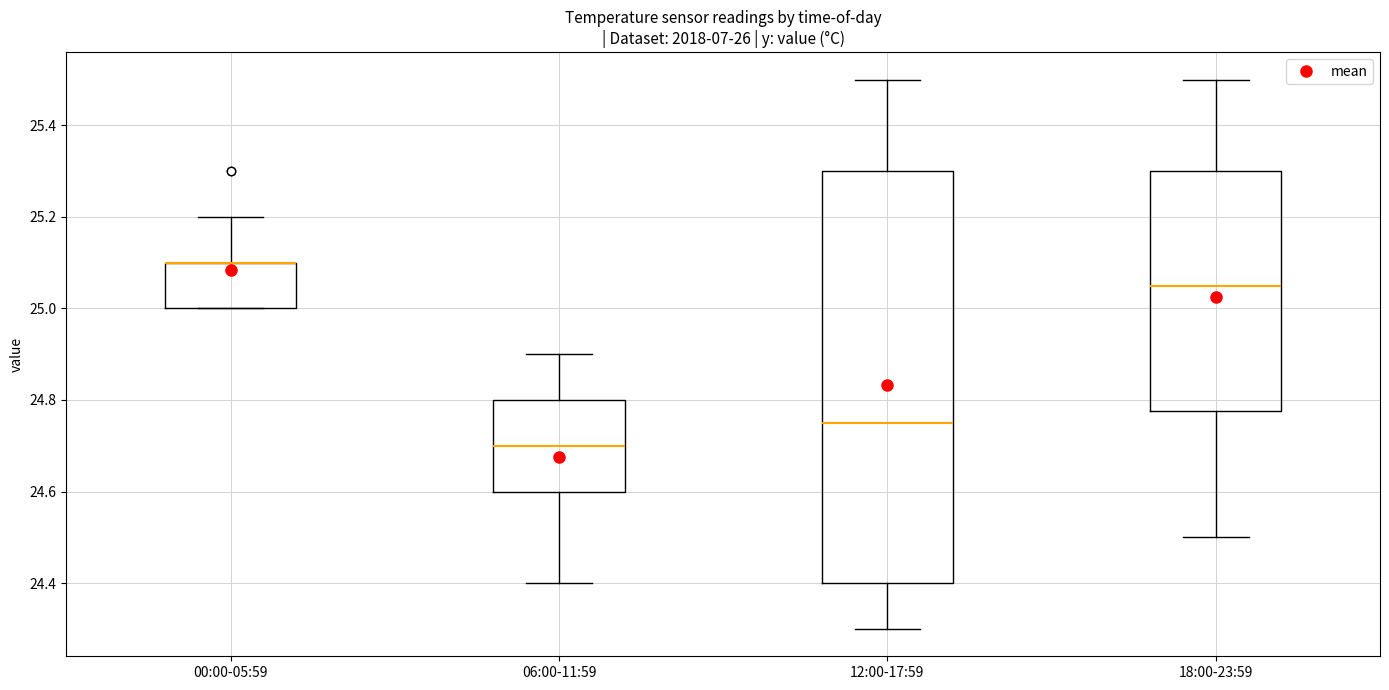

Where does the lower whisker of the box for 18:00-23:59 end on the y-axis? The values are not printed on the chart, so give them approximately, as read against the axis.

24.50